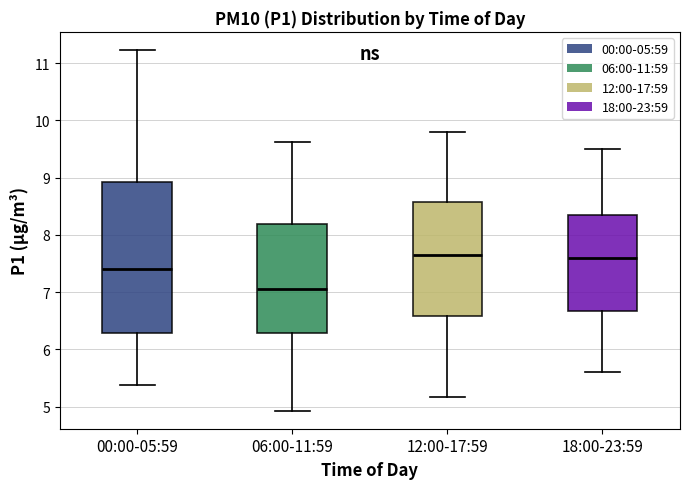

Reading left to right, transcribe this box plot: for each box, give where its median line is, the range the box spans, and where its two whiskers end, as read against the y-axis. The values are not printed on the chart, so give them approximately, as read against the axis.

00:00-05:59: median 7.4, box 6.3 to 8.9, whiskers 5.4 to 11.2
06:00-11:59: median 7.1, box 6.3 to 8.2, whiskers 4.9 to 9.6
12:00-17:59: median 7.7, box 6.6 to 8.6, whiskers 5.2 to 9.8
18:00-23:59: median 7.6, box 6.7 to 8.4, whiskers 5.6 to 9.5